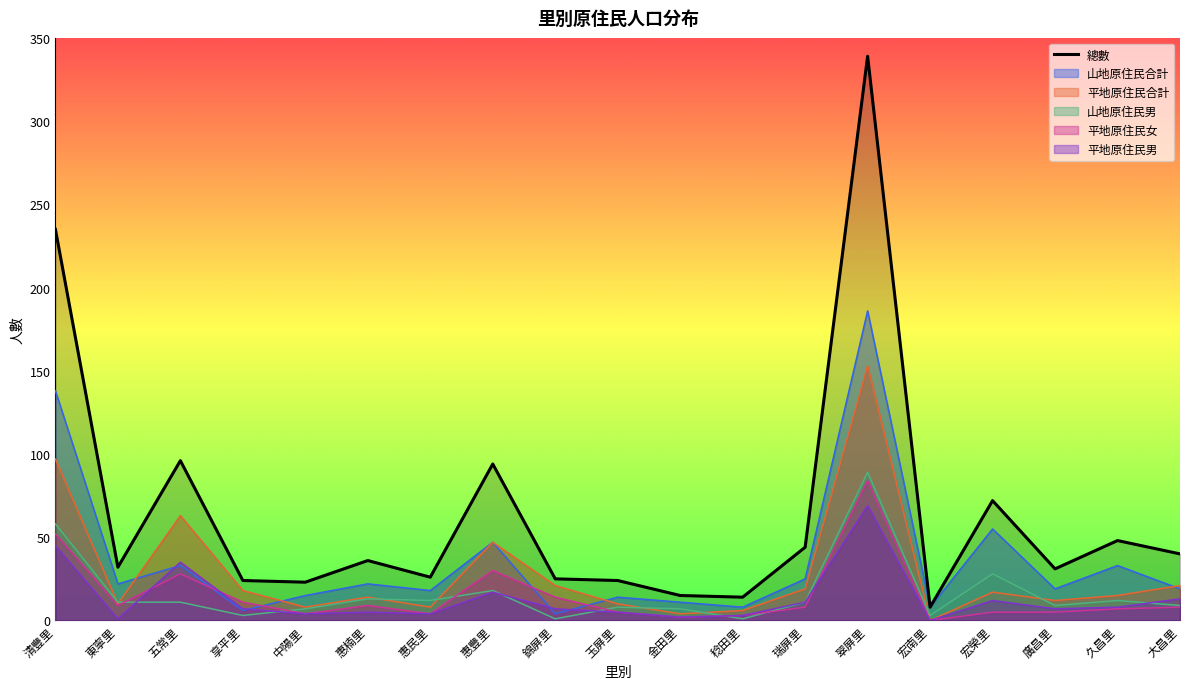

List the series in order of their peak value, highest first.

總數, 山地原住民合計, 平地原住民合計, 山地原住民男, 平地原住民女, 平地原住民男